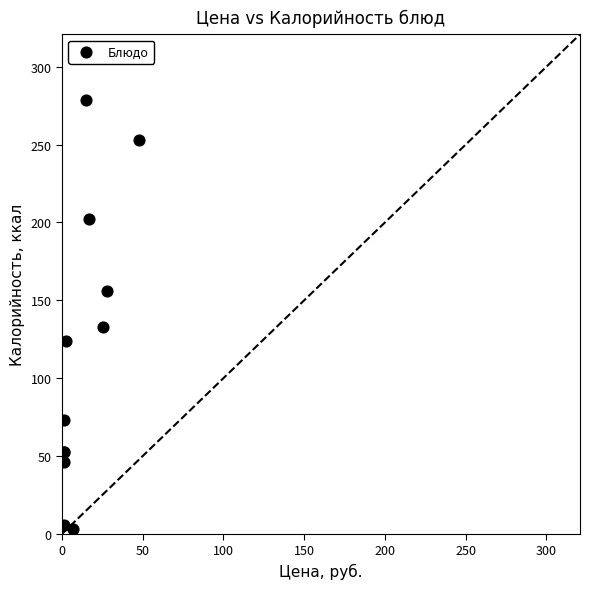

What Y value in the scatter plot is closest to 141?

132.6